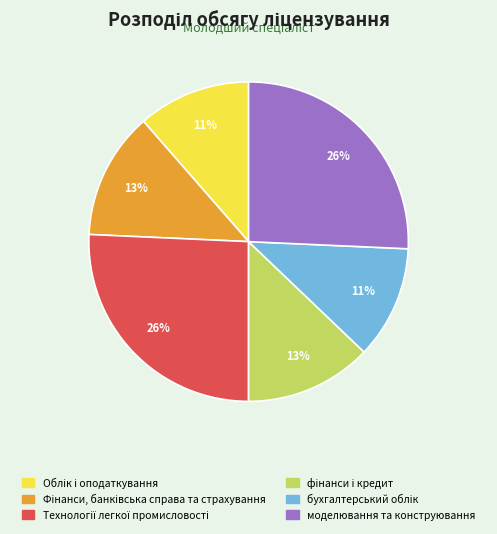

The моделювання та конструювання slice represents 26% of the pie. True or false?

True